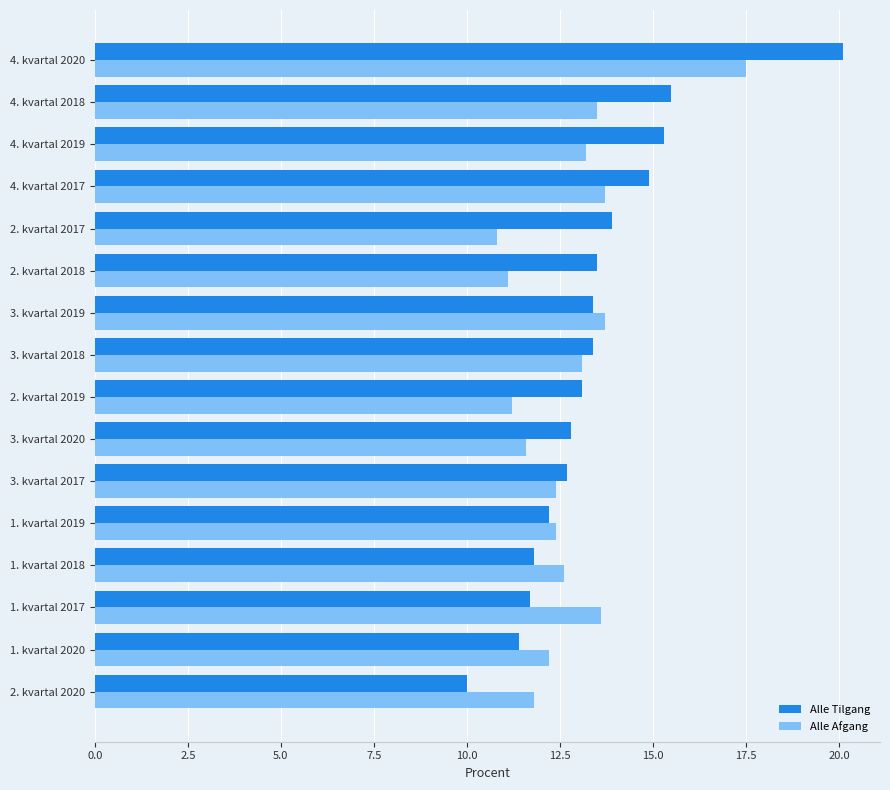

Is it true that Alle Afgang equals 11.1 at 2. kvartal 2018?

True